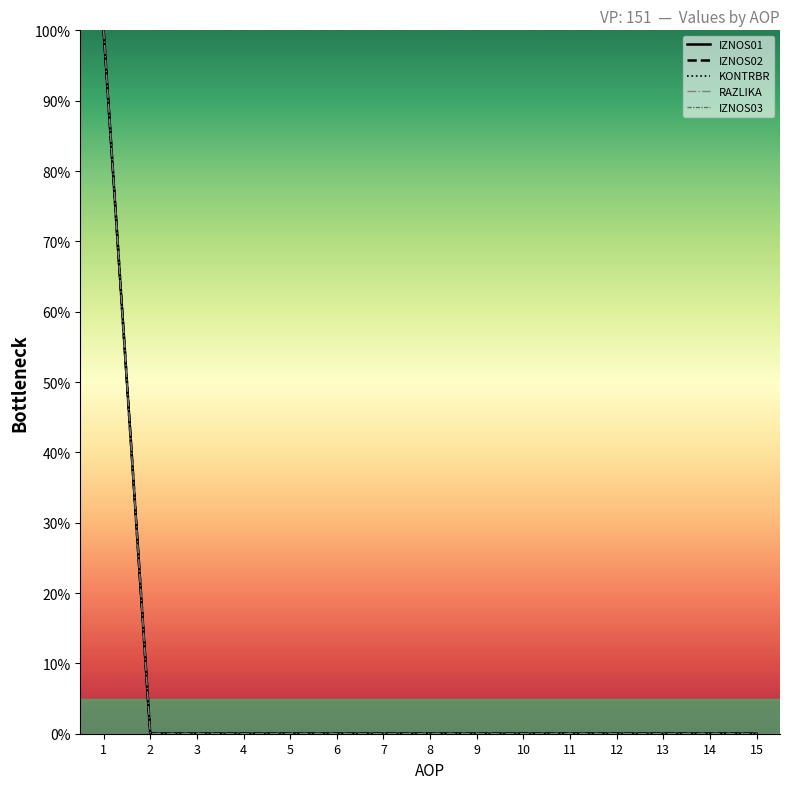

At which label is IZNOS02 closest to 50?

1